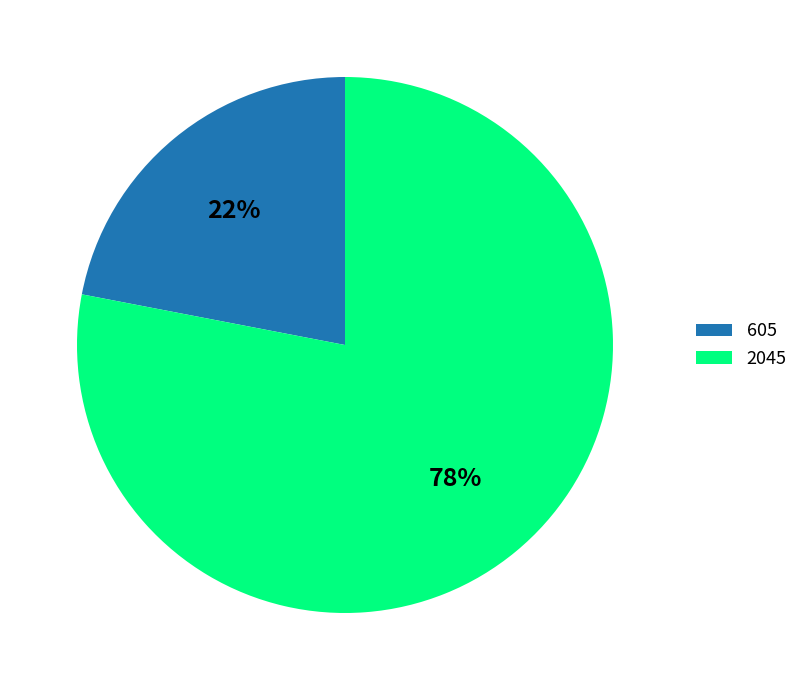

To the nearest percent, what portion does 2045 represent?

78%